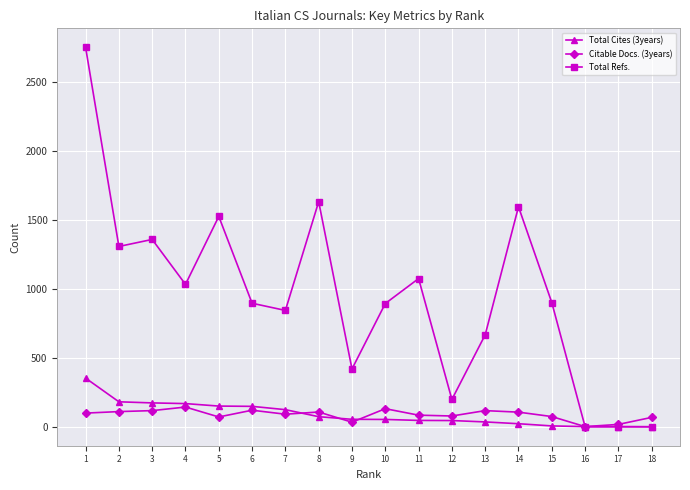

What is the highest value of the Total Refs. series?

2753